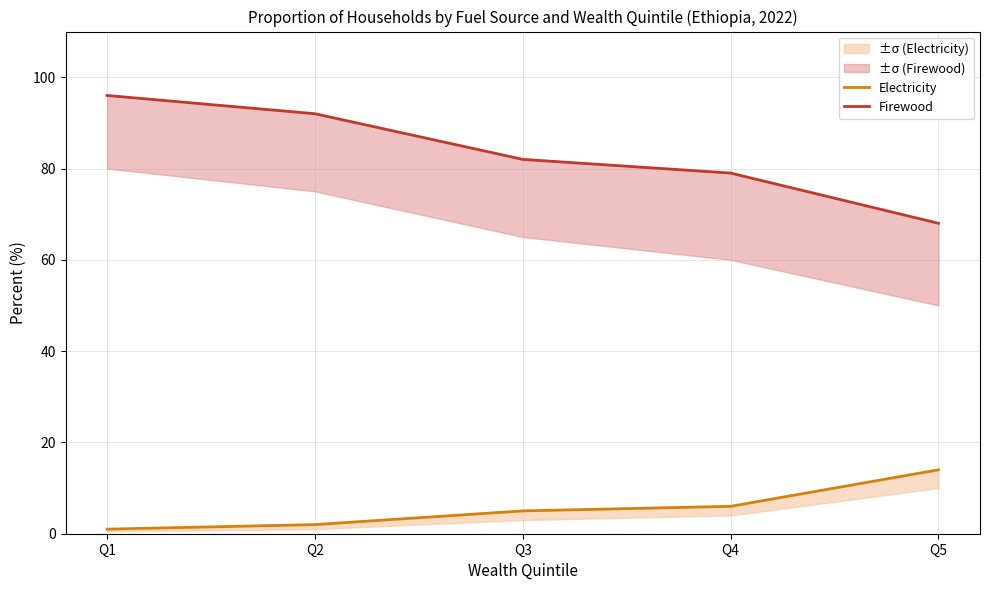

List the labels in order of Firewood value, largest first.

Q1, Q2, Q3, Q4, Q5